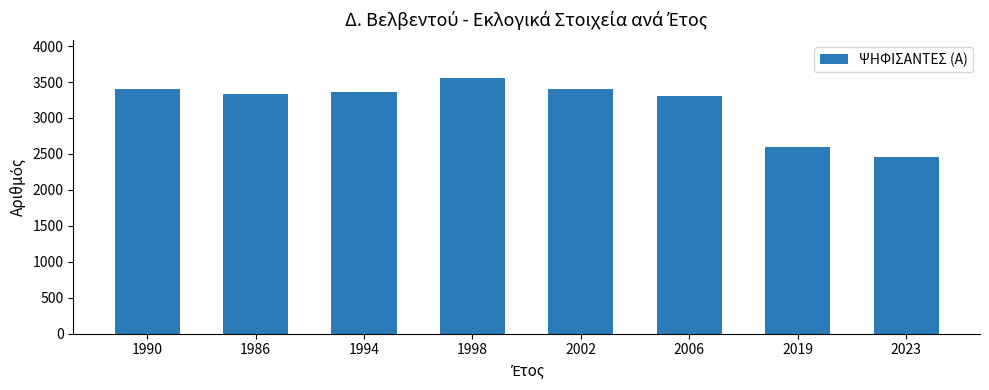

How many data points are less than 3365?

4